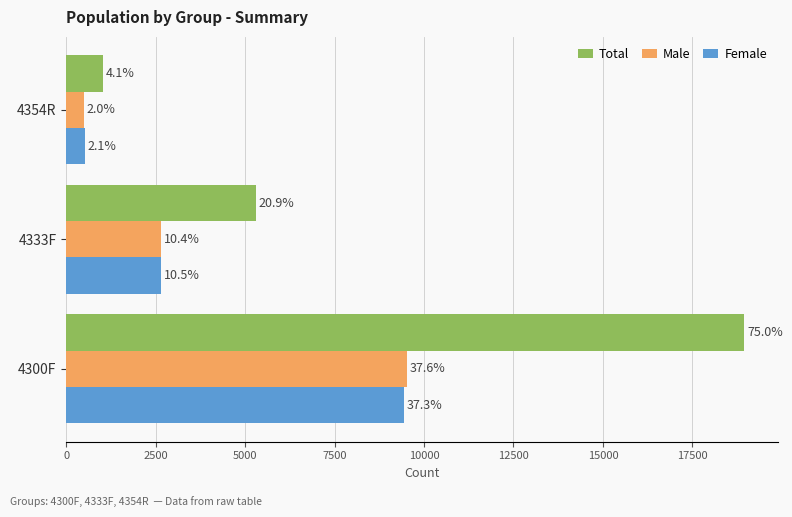

What is the value of the Male bar at the 2nd from the left?

2640